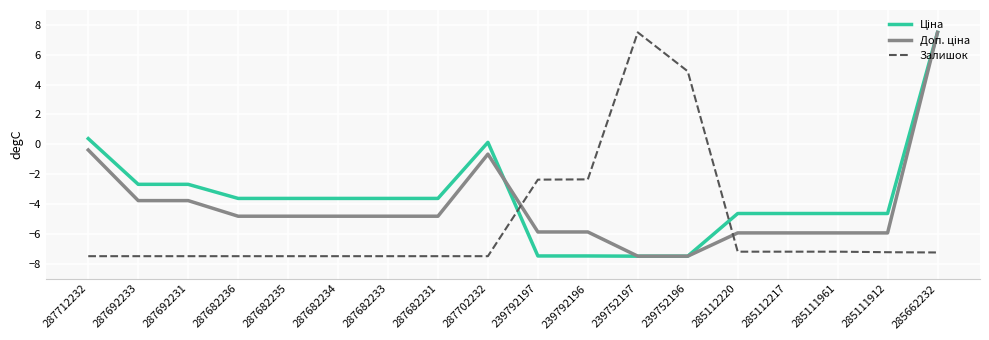

True or false: Залишок has a value of -12.6 at 285112220.

False